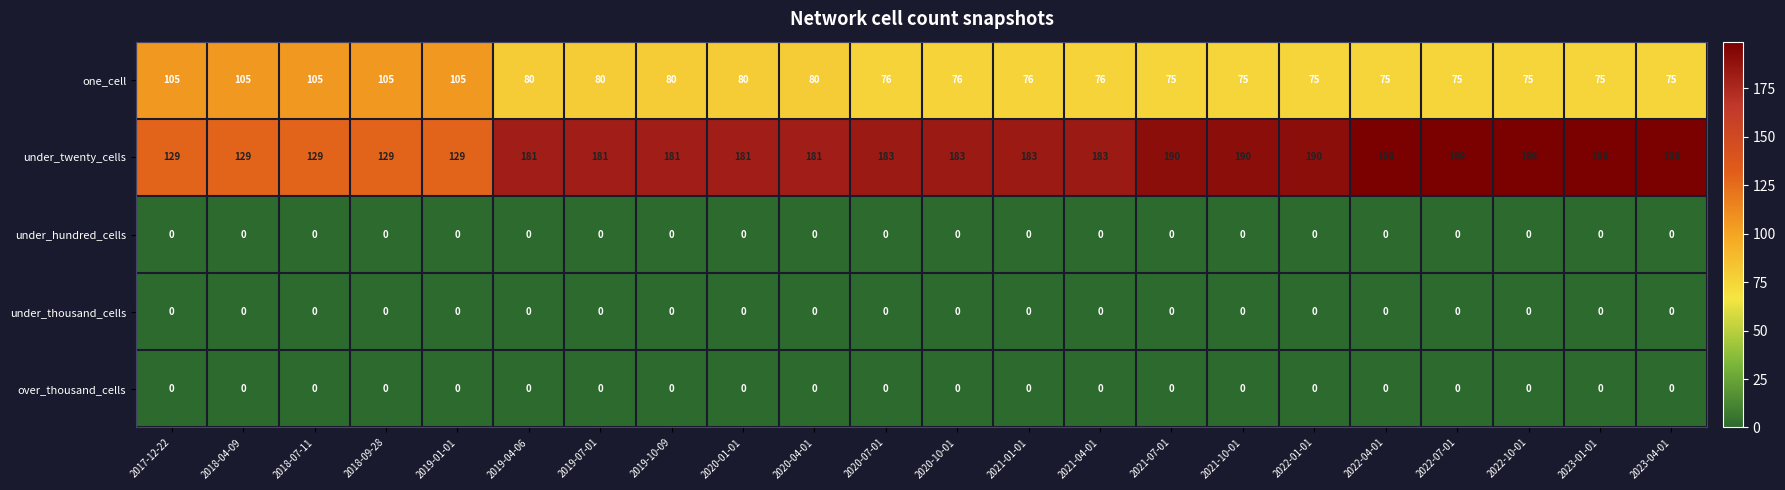

At how many categories does at least one series exceed 32?

22